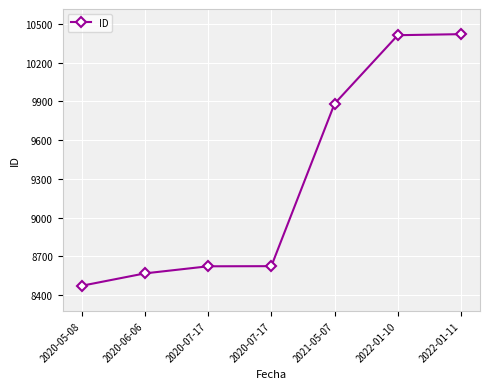

How many lines are shown in the chart?

1